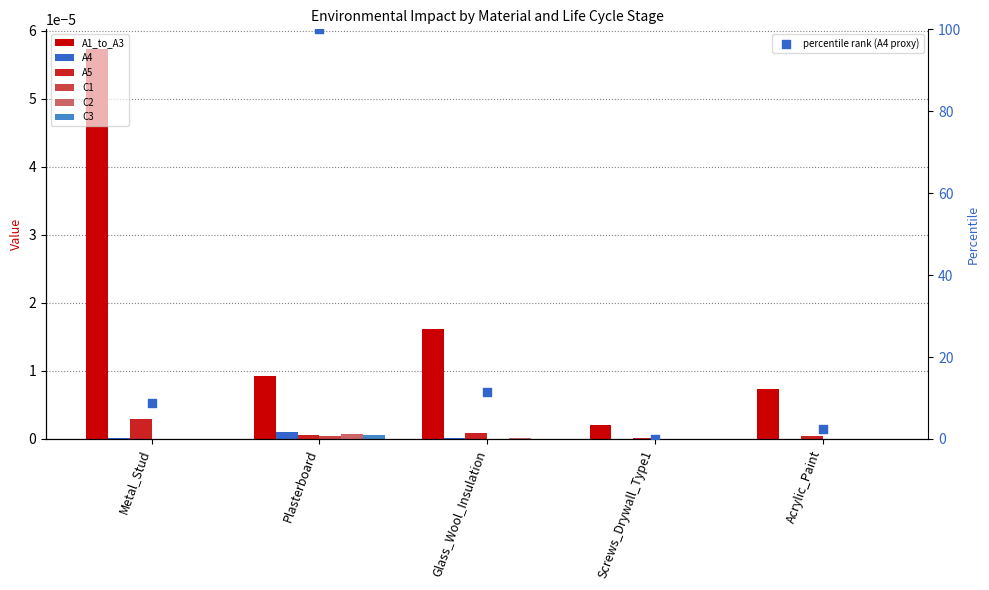

What is the total value across all series at Screws_Drywall_Type1?

0.1